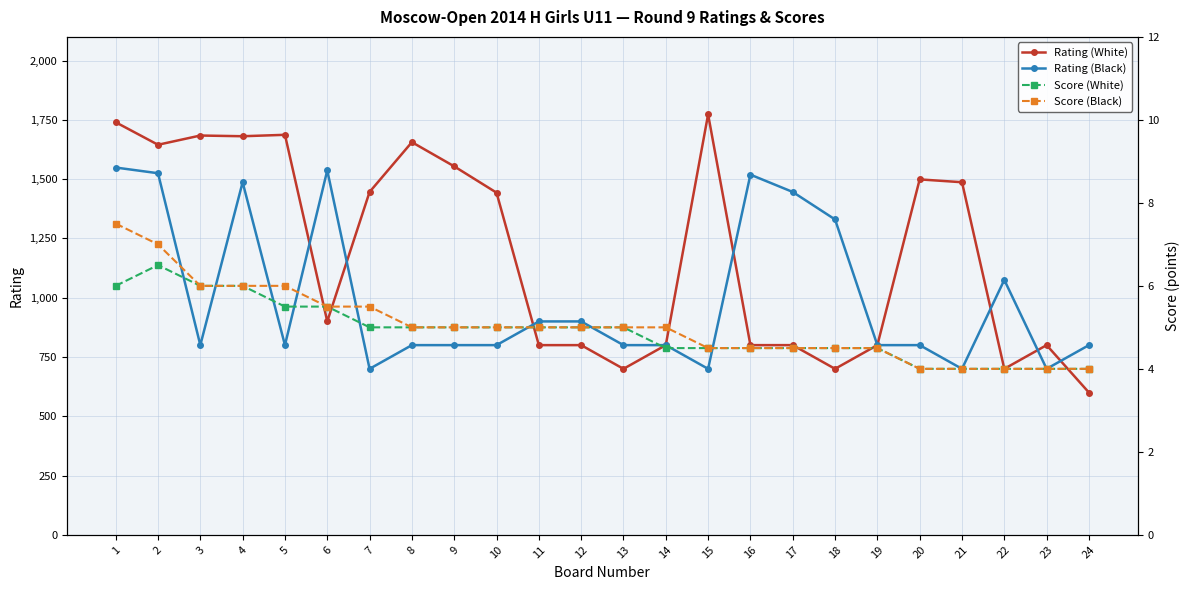

True or false: Score (White) has more than 1 interior local peaks.

False